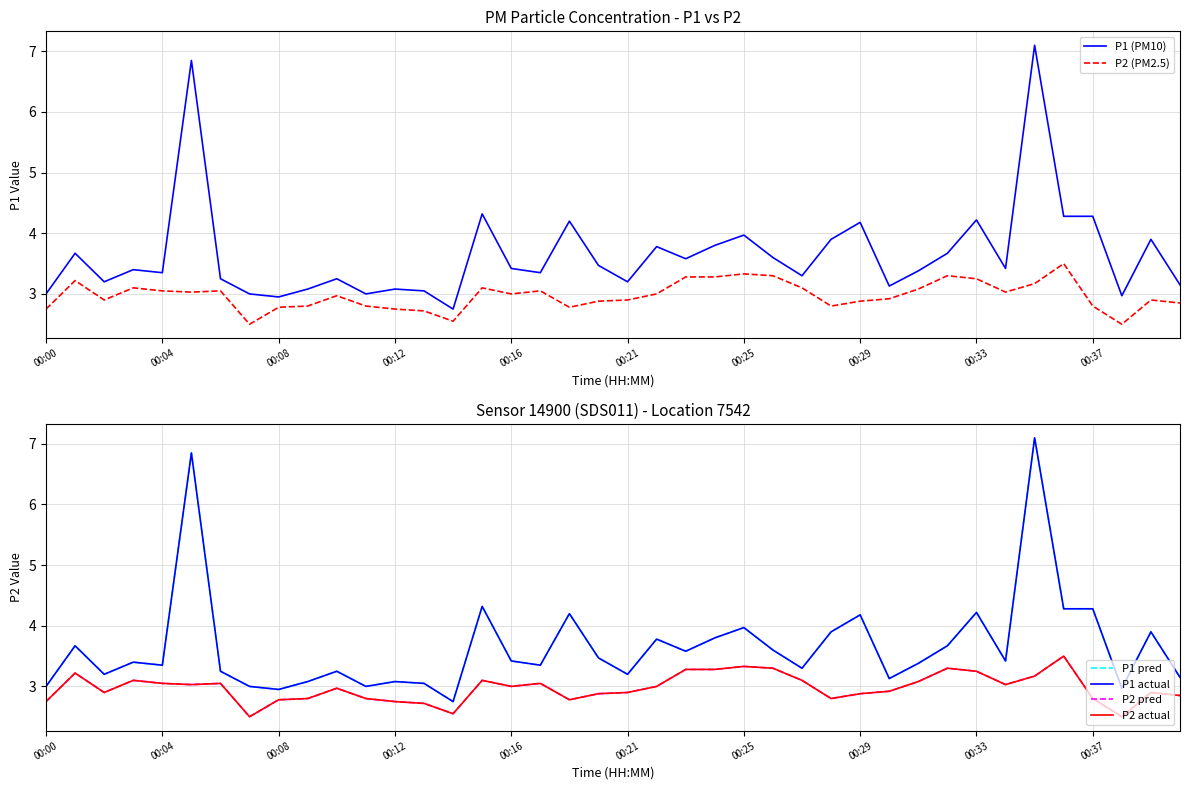

True or false: P1 (PM10) has a value of 3.1 at 00:12.

True